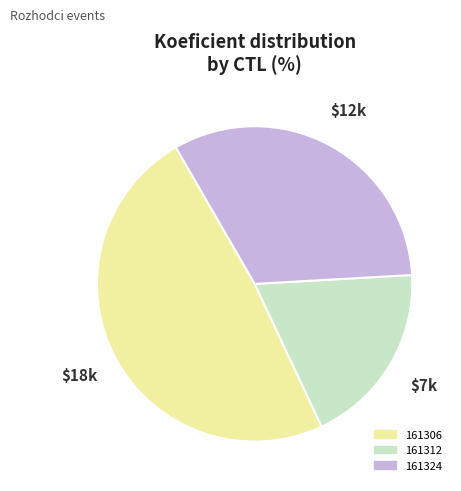

Do 161324 and 161312 together represent more than half of the pie?

Yes